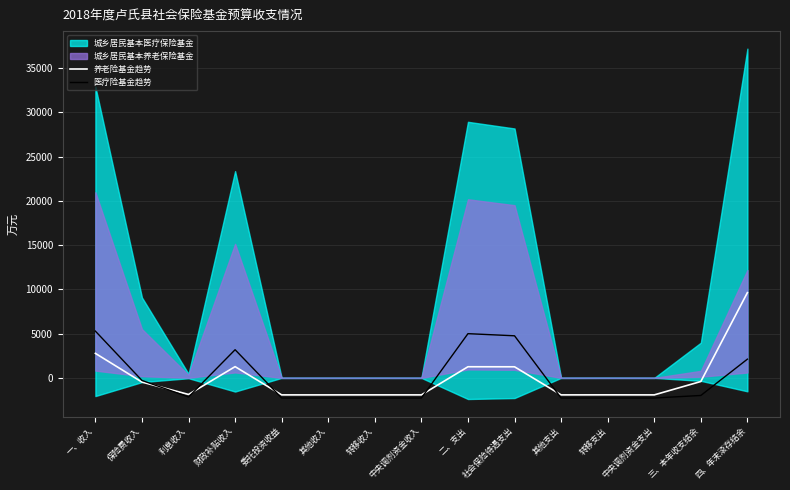

Does the chart have visible grid lines?

Yes